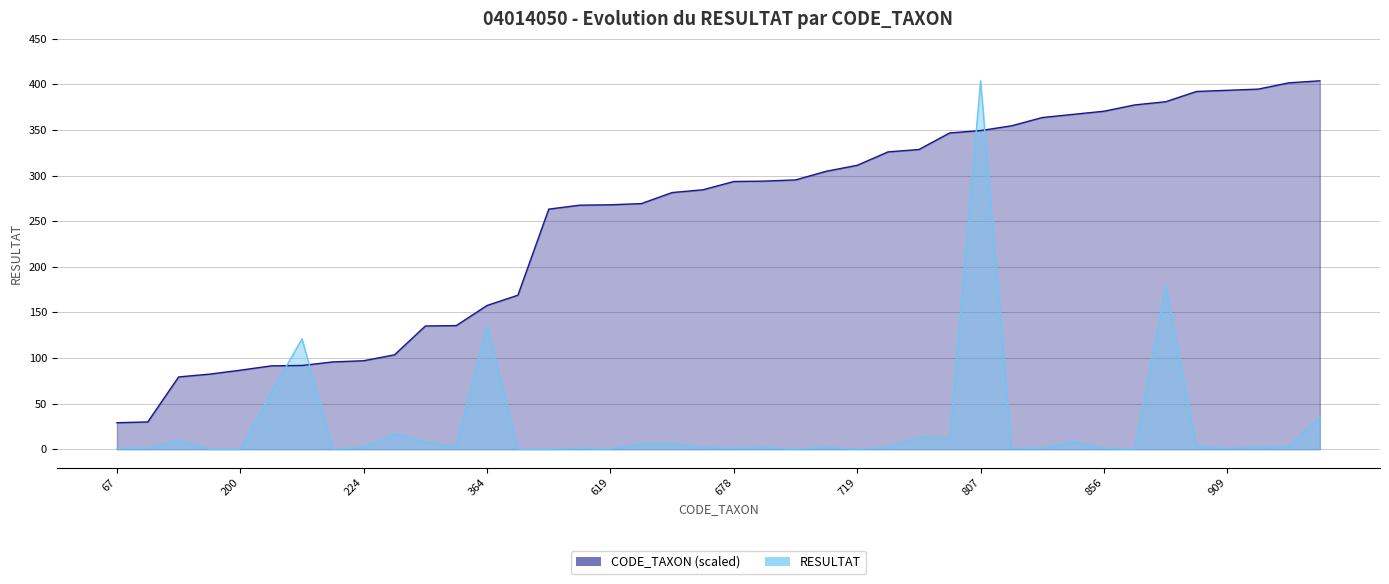

The value of CODE_TAXON at 224 is 61.4. True or false?

False